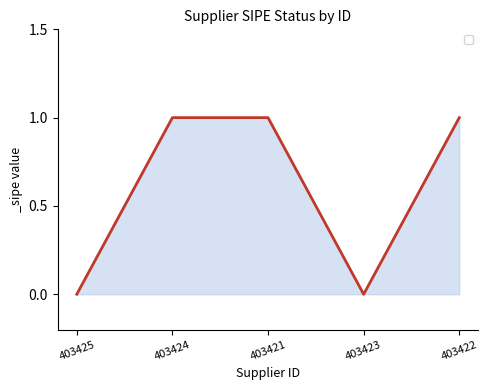

True or false: the data shows 1 at 403422.

True